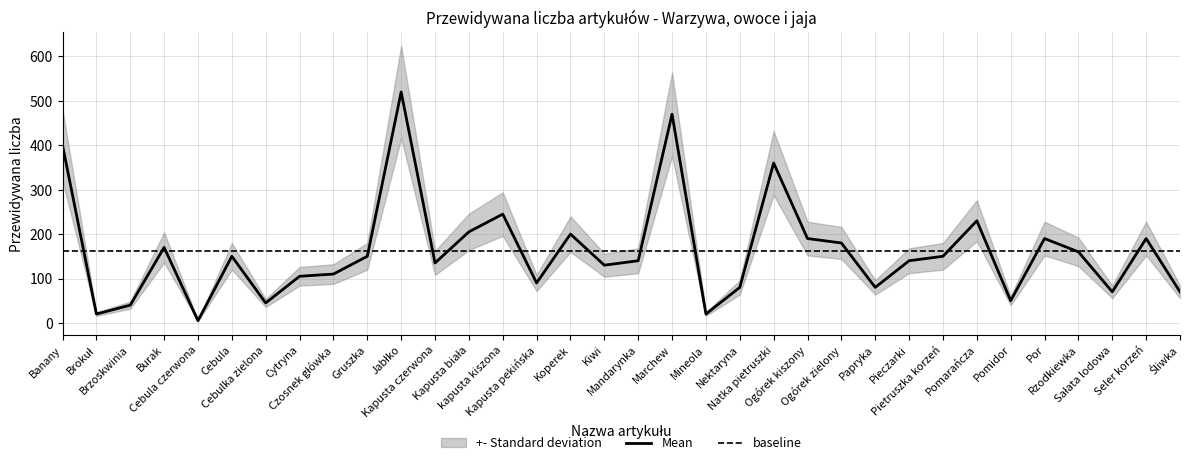

What is the smallest value displayed?

5